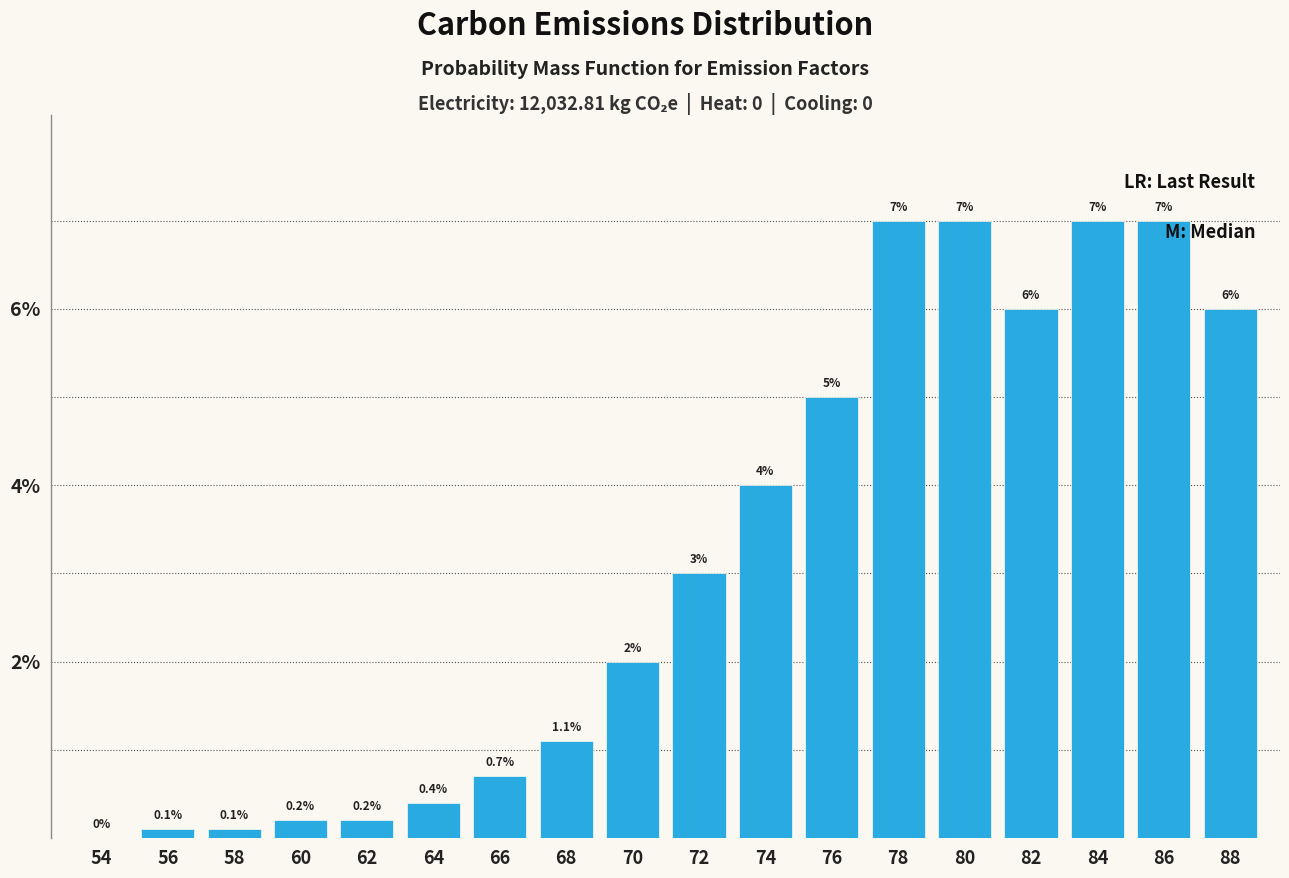

Reading right to left, transcribe all the data shown in this chart.

88=6.0	86=7.0	84=7.0	82=6.0	80=7.0	78=7.0	76=5.0	74=4.0	72=3.0	70=2.0	68=1.1	66=0.7	64=0.4	62=0.2	60=0.2	58=0.1	56=0.1	54=0.0